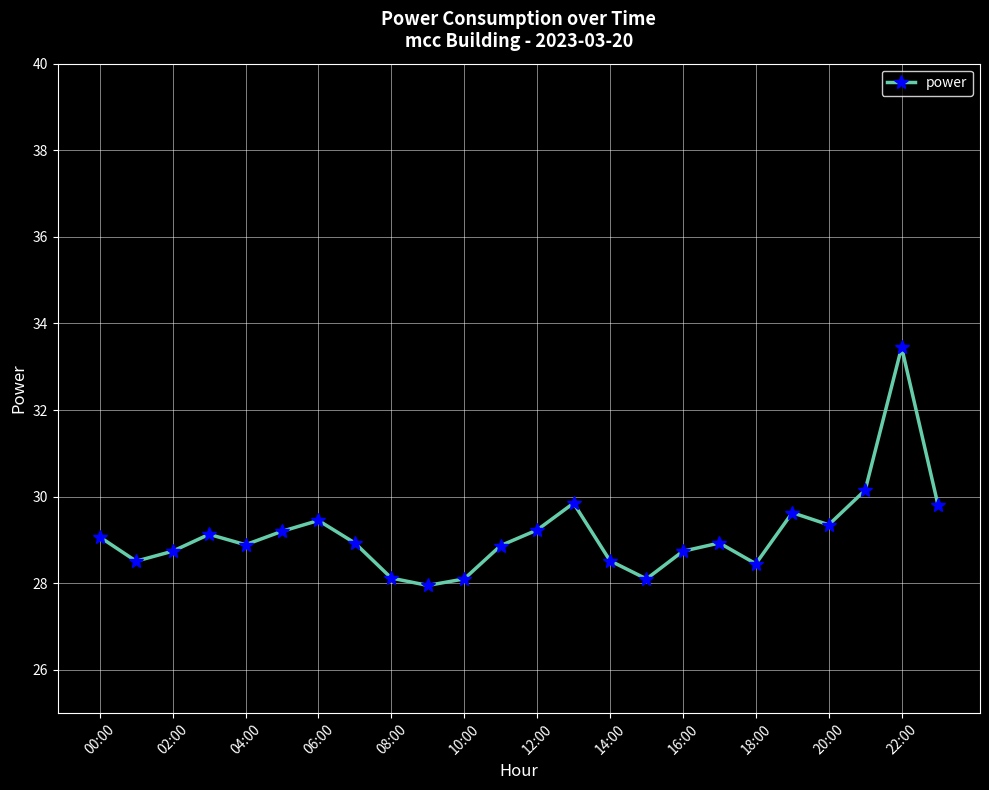

True or false: there are more than 2 points higher than both neighbors.

True